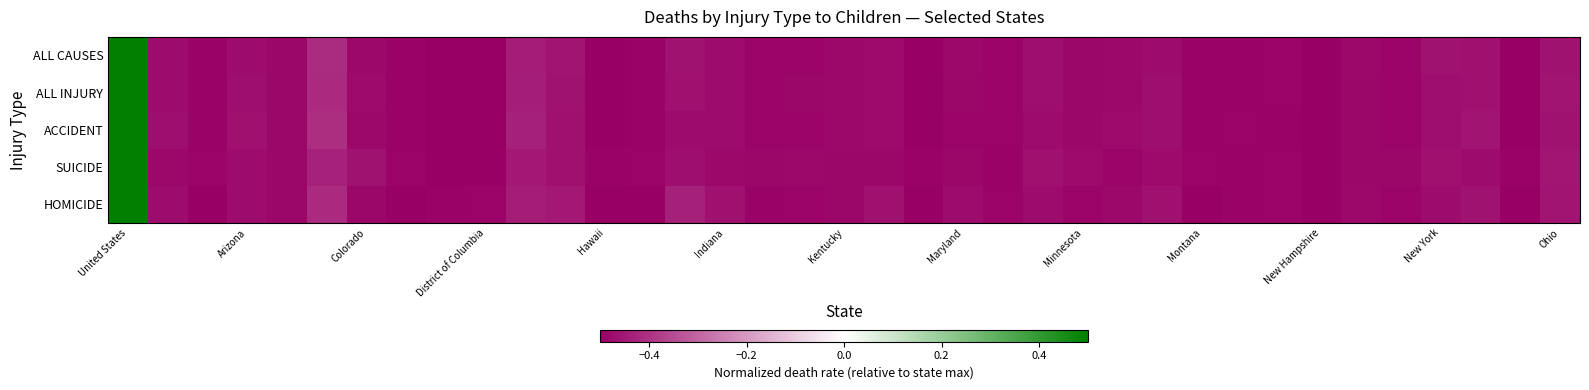

At which category is the sum across all series the highest?

United States